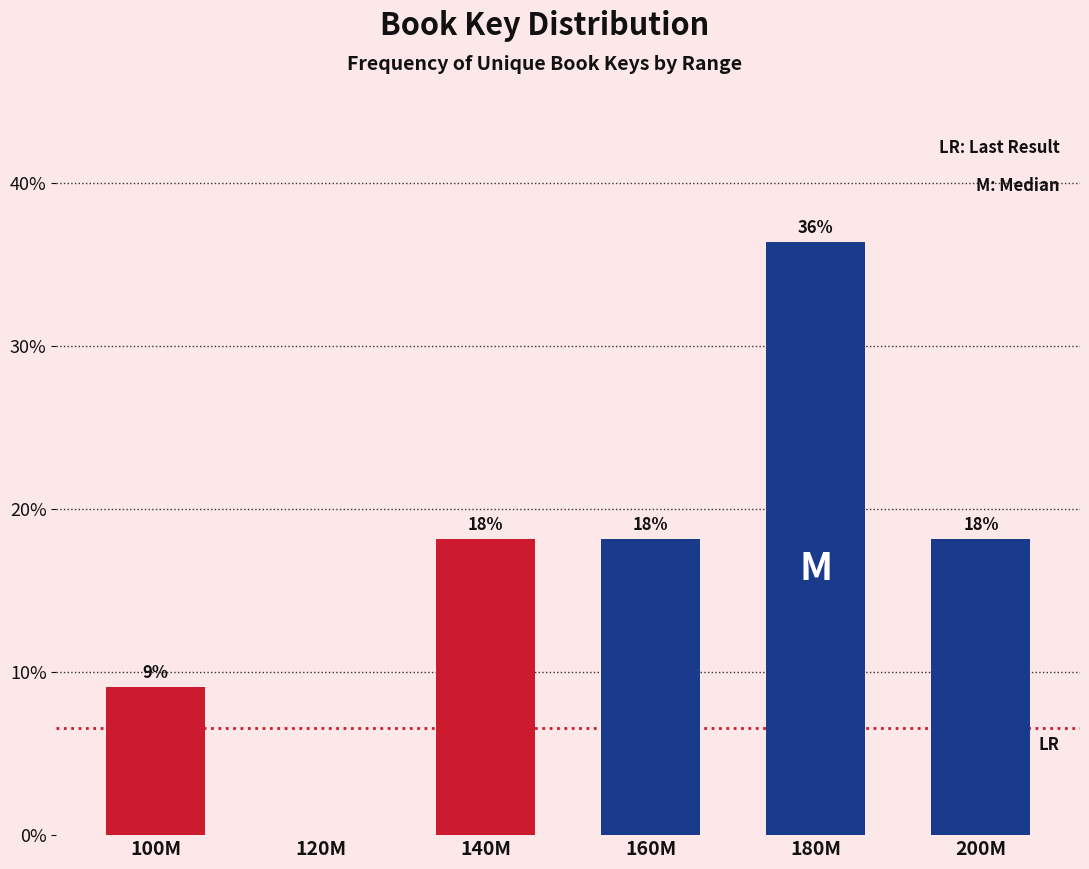

Are the bars horizontal?

No